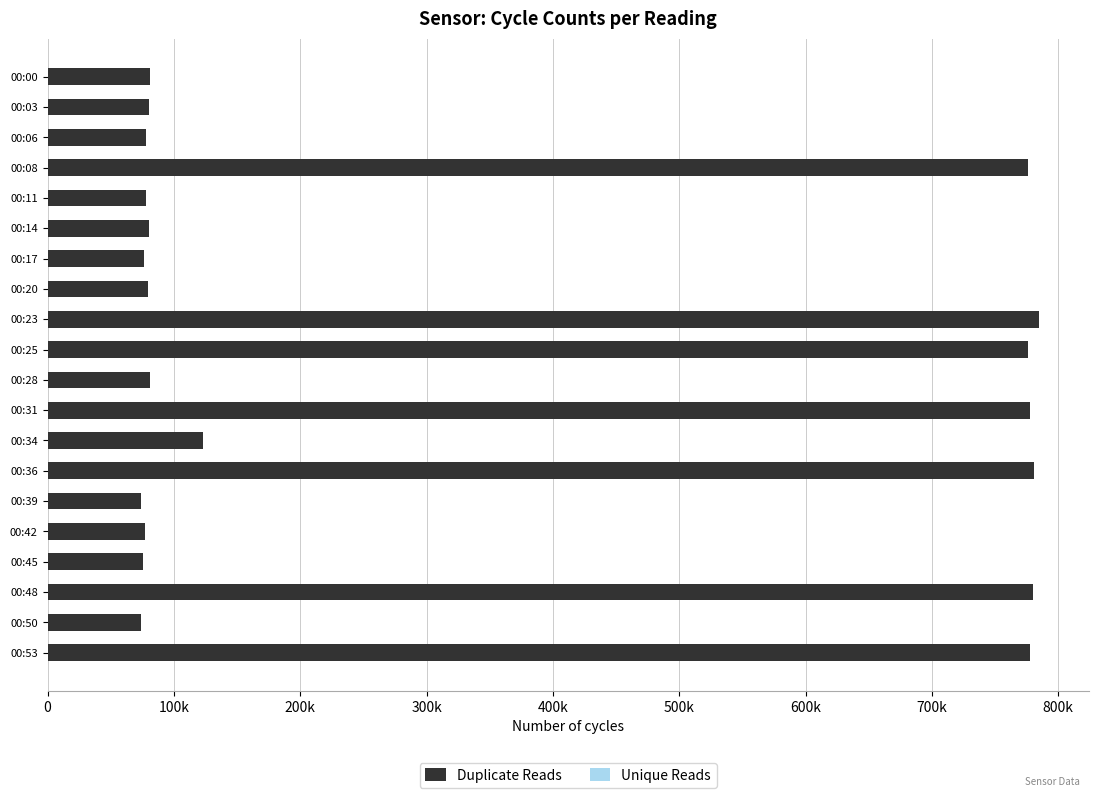

Rank the series by their average value, from highest to lowest.

Duplicate Reads, Unique Reads